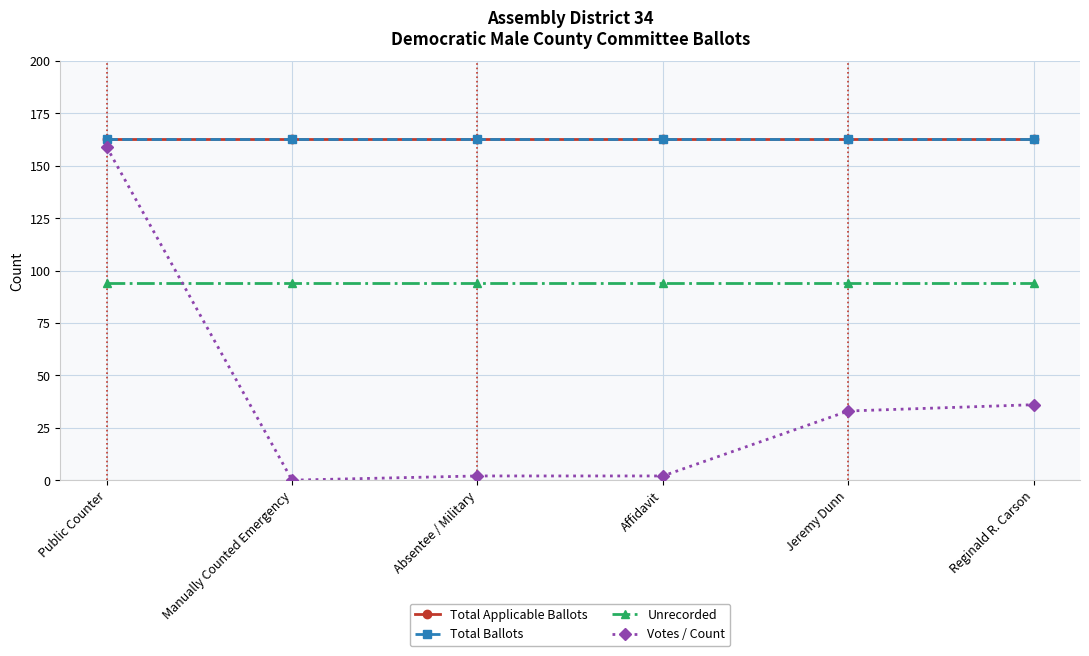

True or false: Total Ballots and Votes / Count intersect in this chart.

False